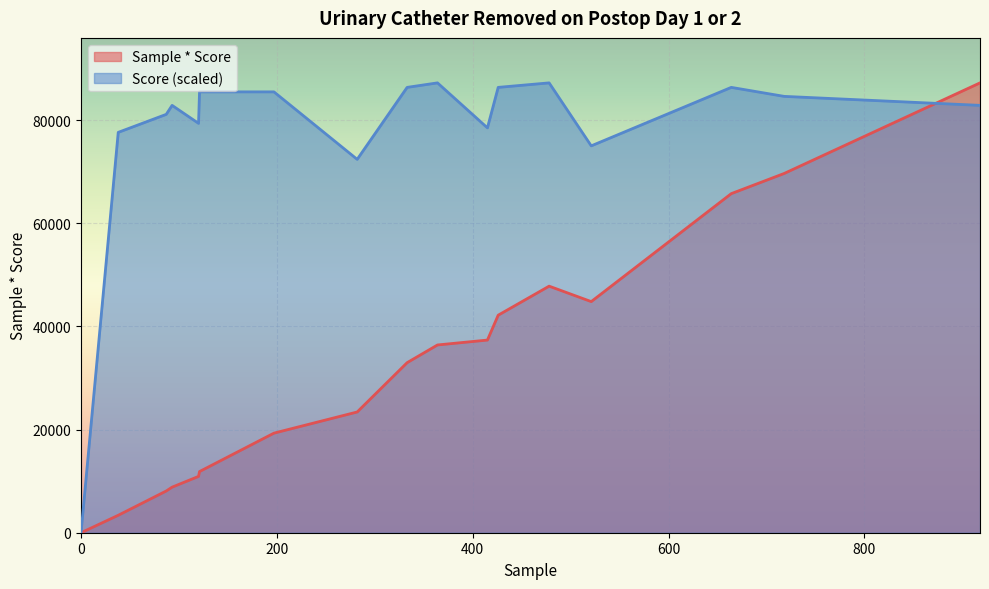

Which has a higher value, 0 or 197?

197